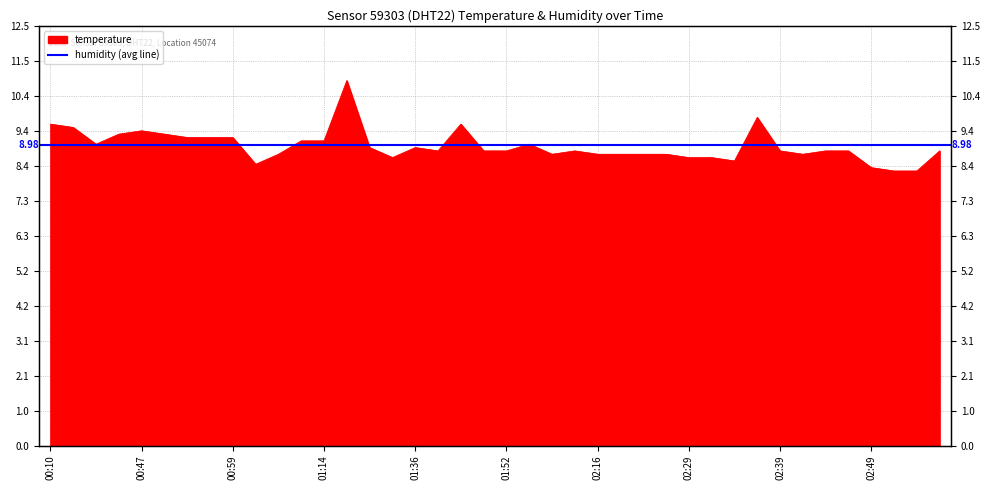

At which category does the data reach its first local valley?

00:30